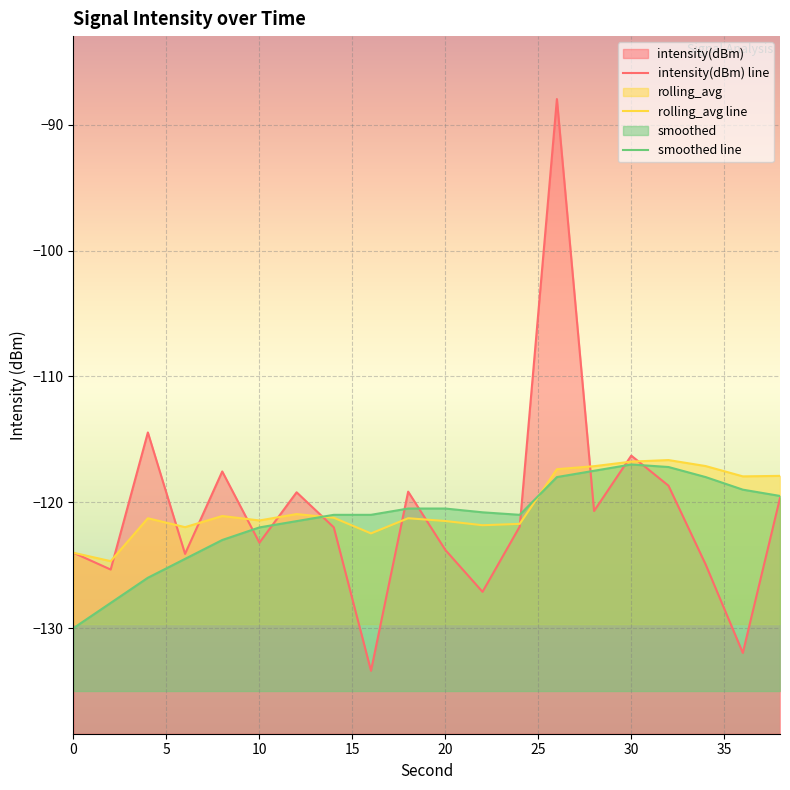

At how many categories does at least one series exceed -92?

1